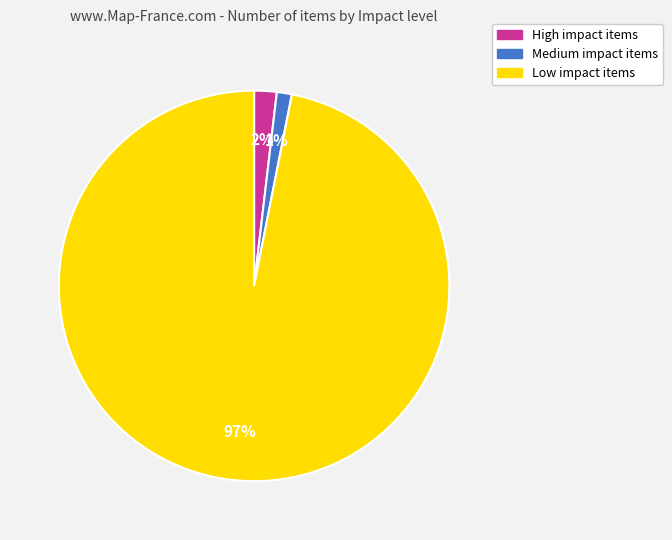

How many slices are in this pie chart?

3